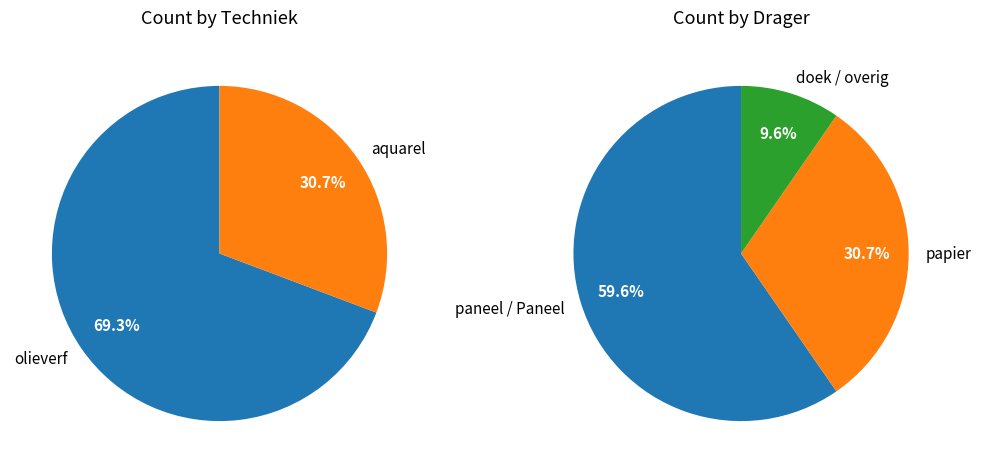

Do olieverf and aquarel together represent more than half of the pie?

Yes